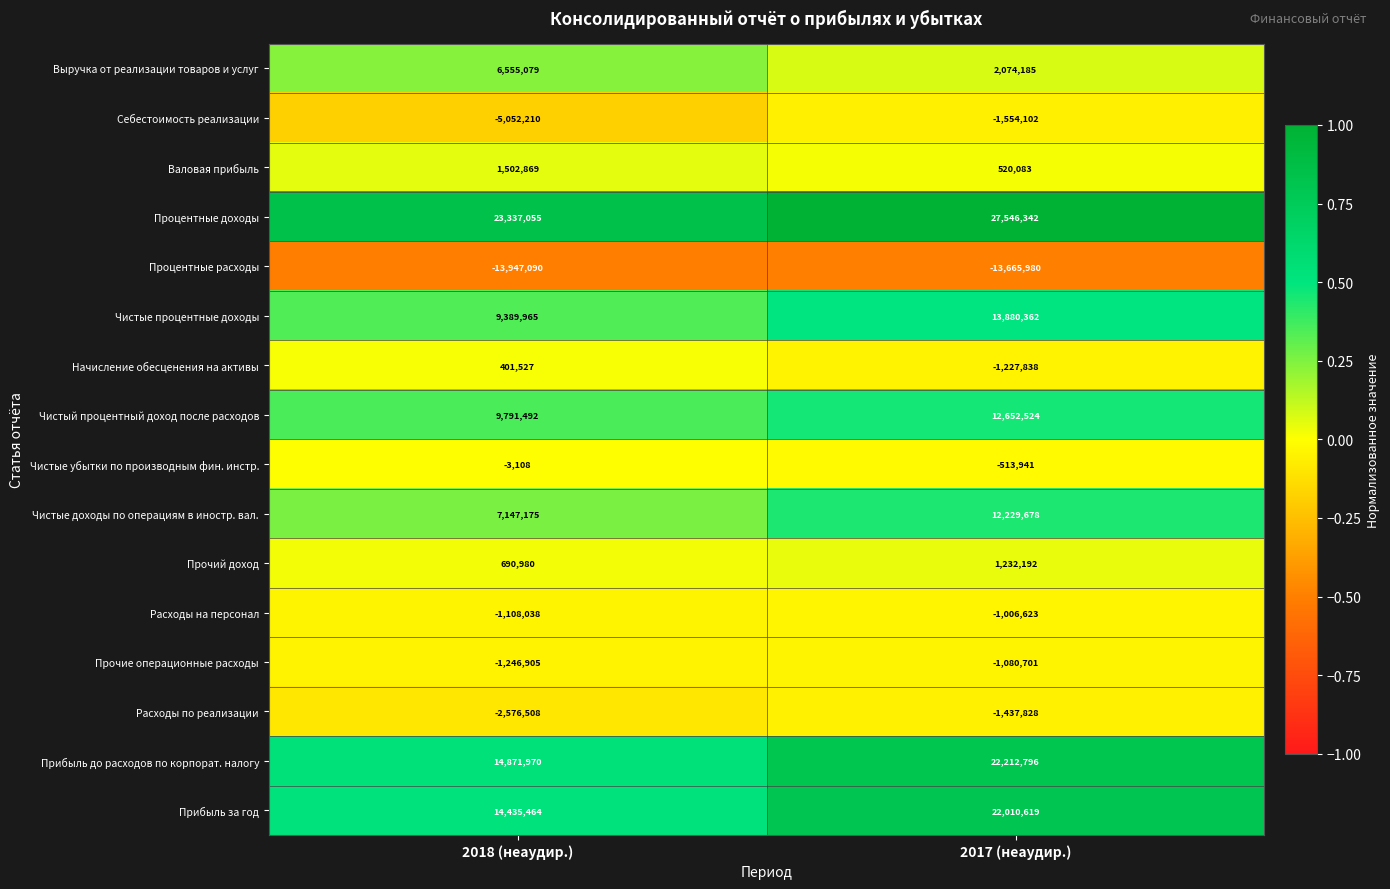

What is the difference between the Валовая прибыль values at 2017 (неаудир.) and 2018 (неаудир.)?

982786